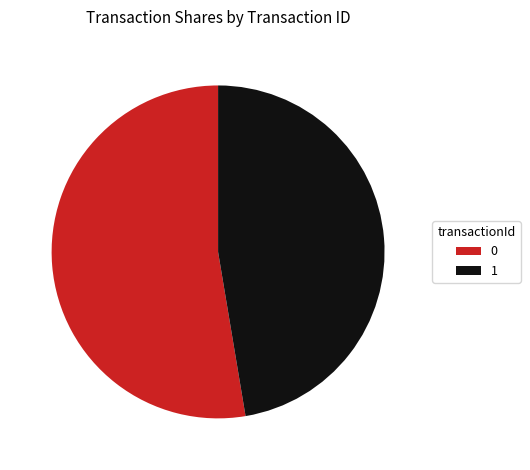

The 1 slice represents 47% of the pie. True or false?

True